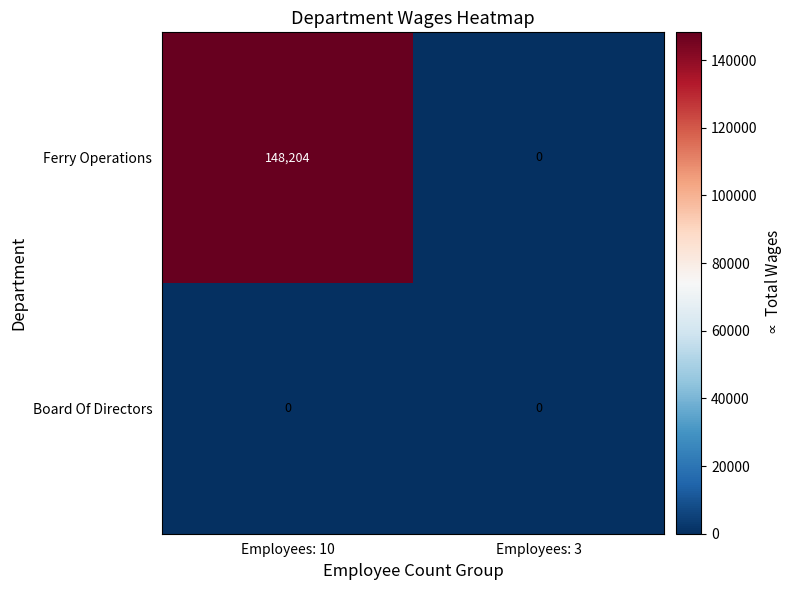

Rank the series by their maximum value, from lowest to highest.

Board Of Directors, Ferry Operations